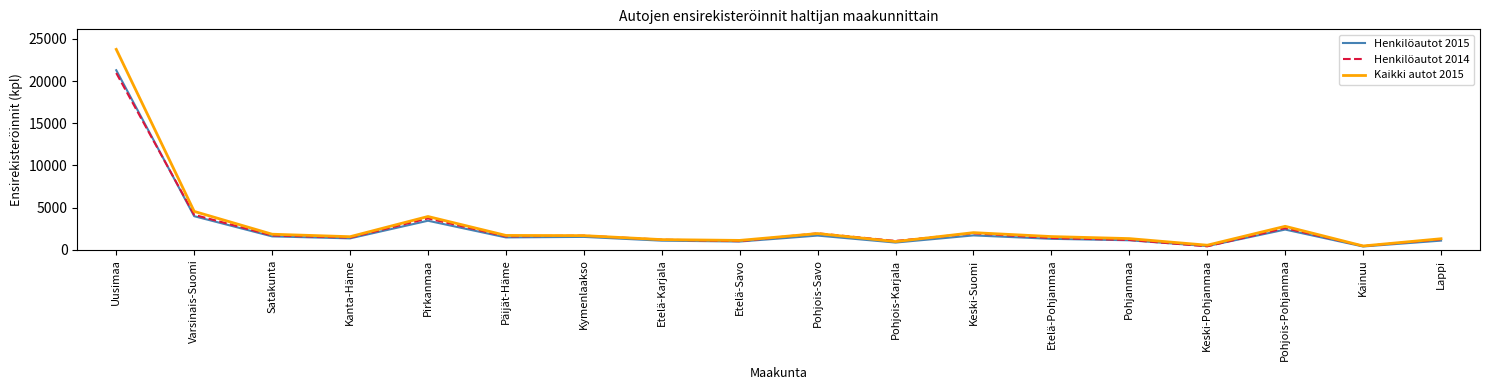

Which series has the largest total across all categories?

Kaikki autot 2015